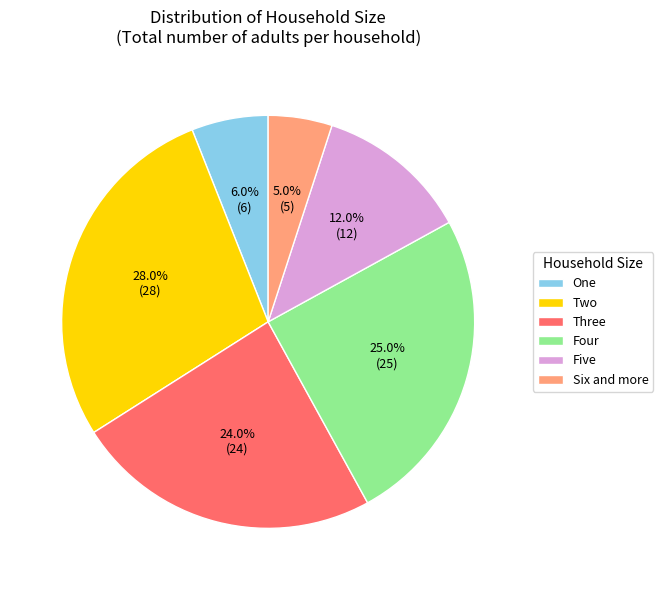

How many segments does this pie chart have?

6